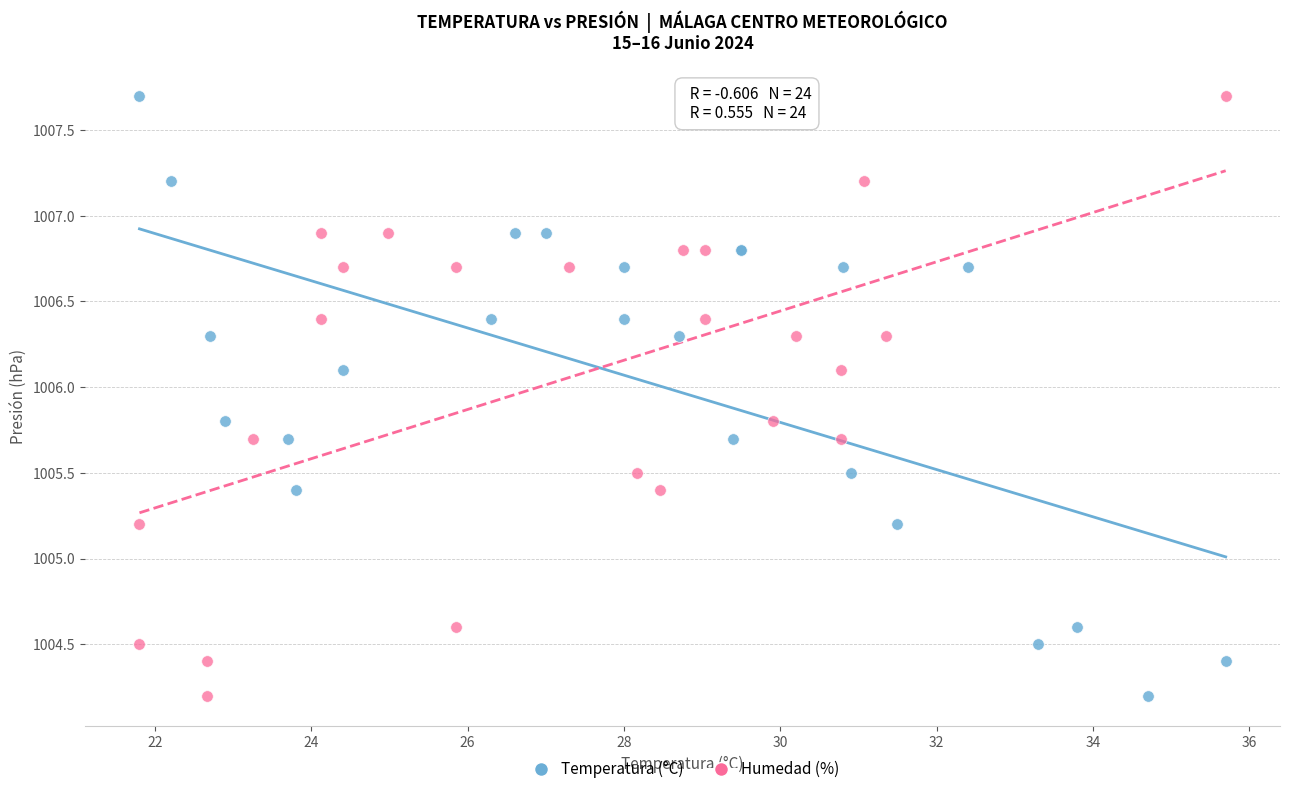

What are all the series names shown in the legend?

Temperatura (°C), Humedad (%)